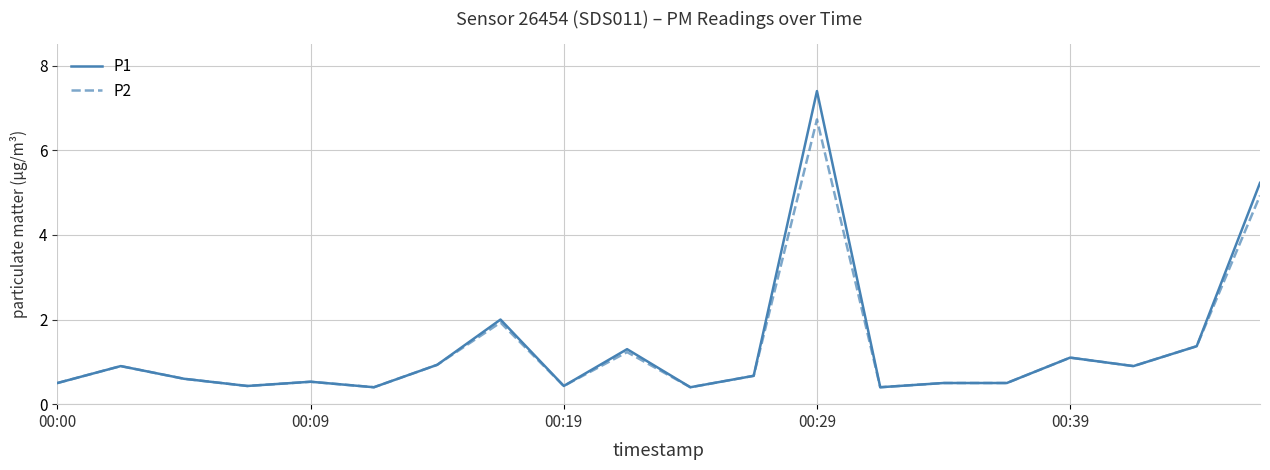

List the series in order of their peak value, lowest first.

P2, P1